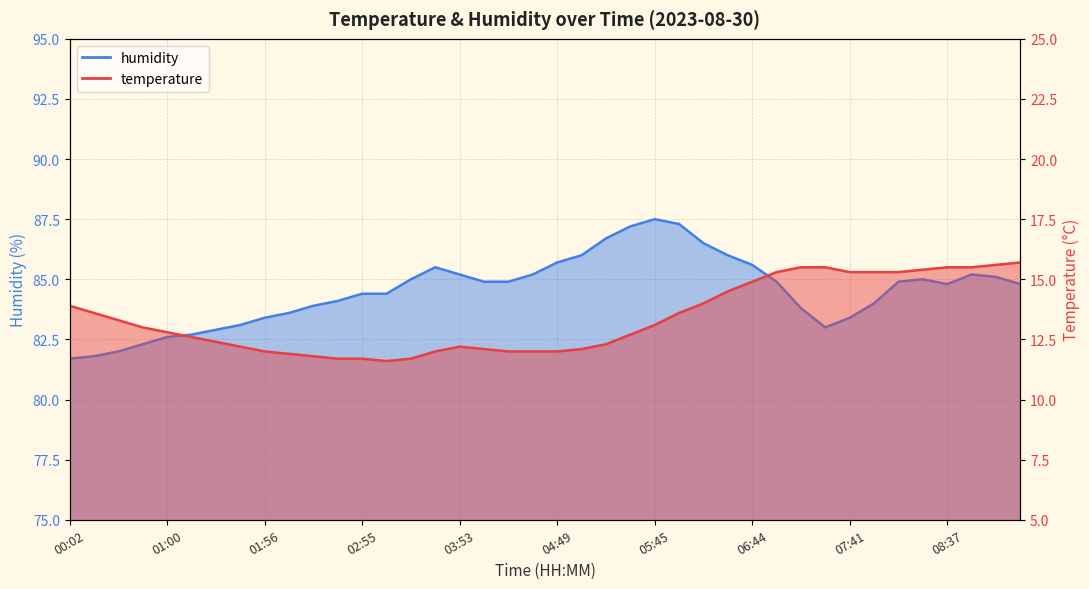

At which label does humidity first exceed 84?

02:39